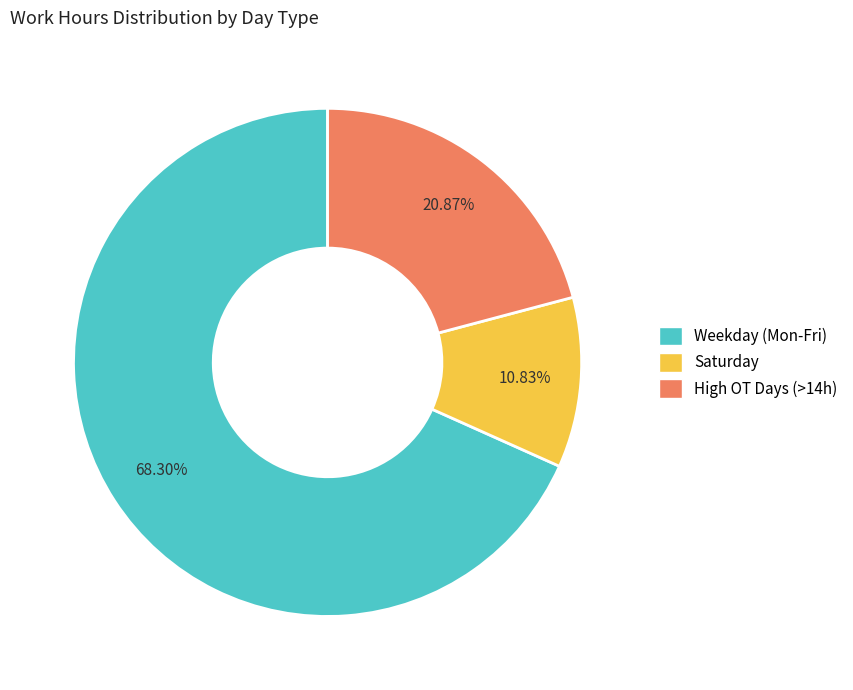

Is there a majority slice in this chart?

Yes